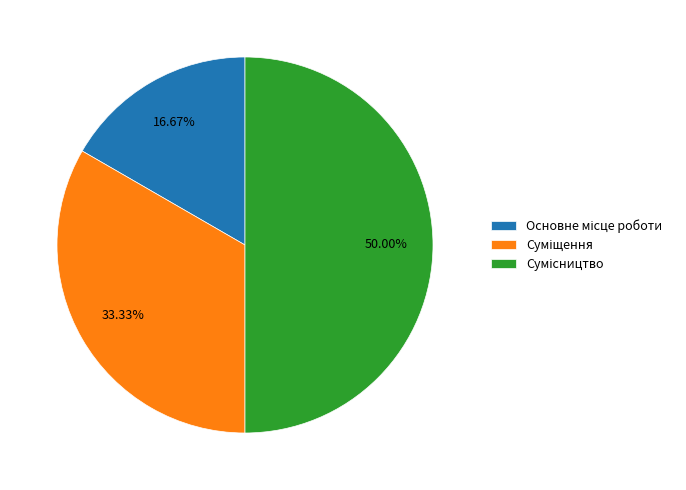

How many slices are in this pie chart?

3